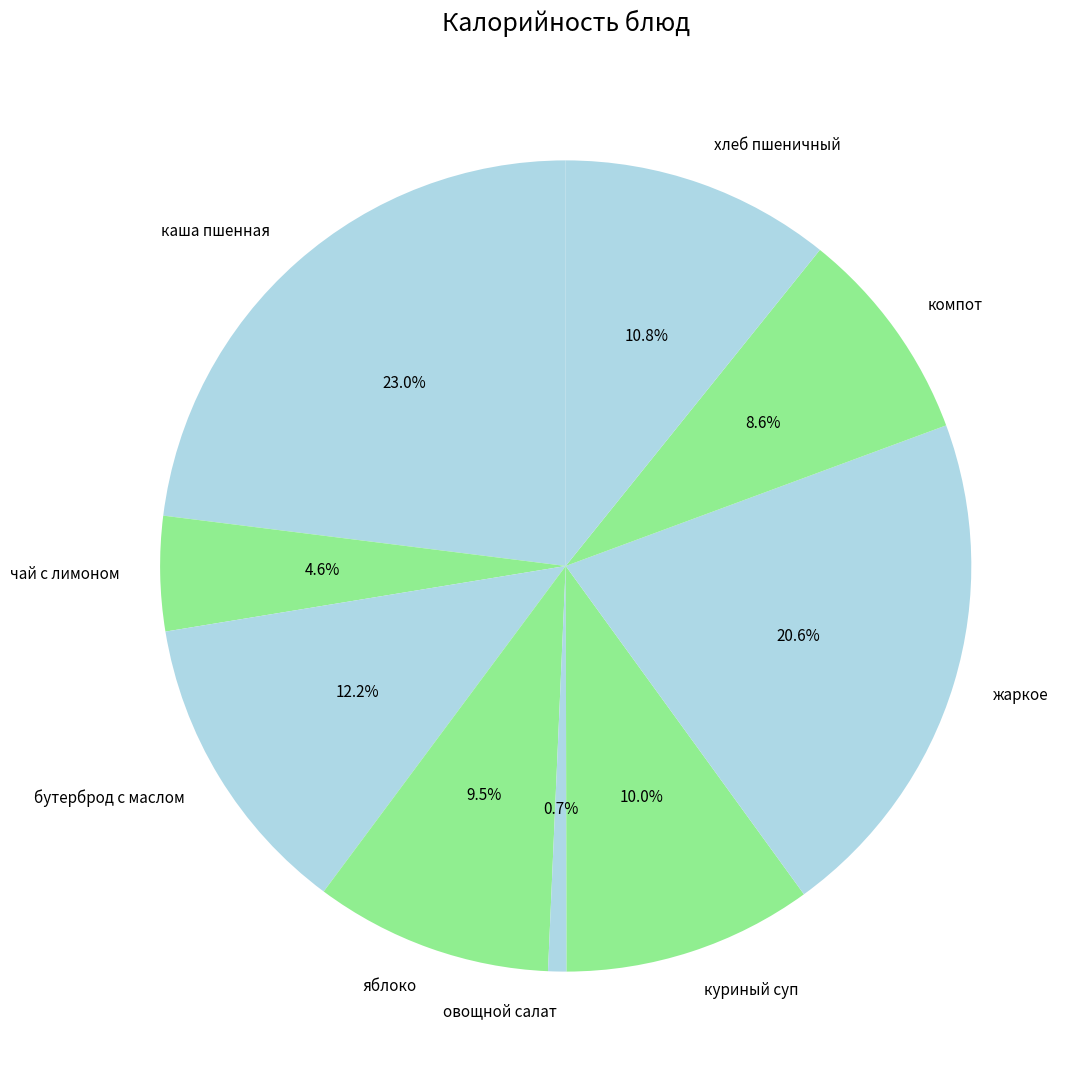

Is чай с лимоном the majority of the pie?

No